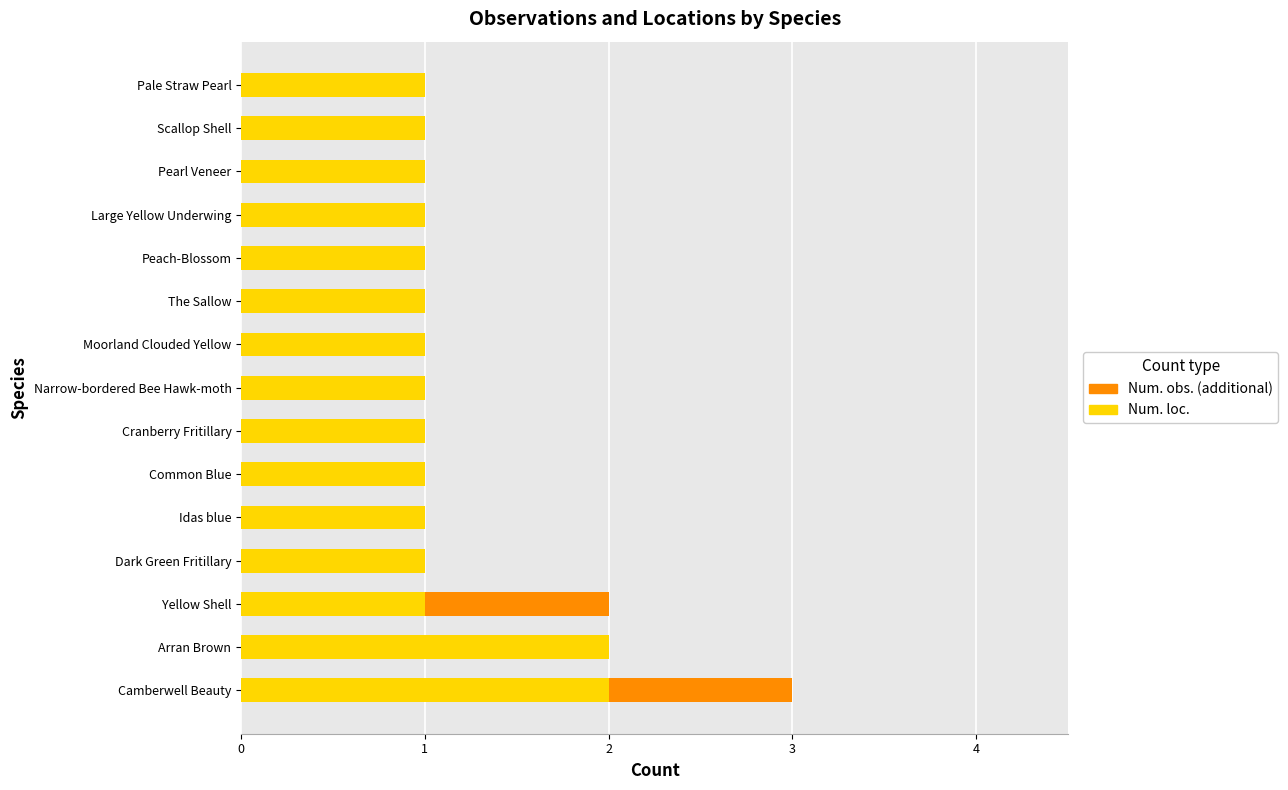

At which category is the sum across all series the highest?

Camberwell Beauty